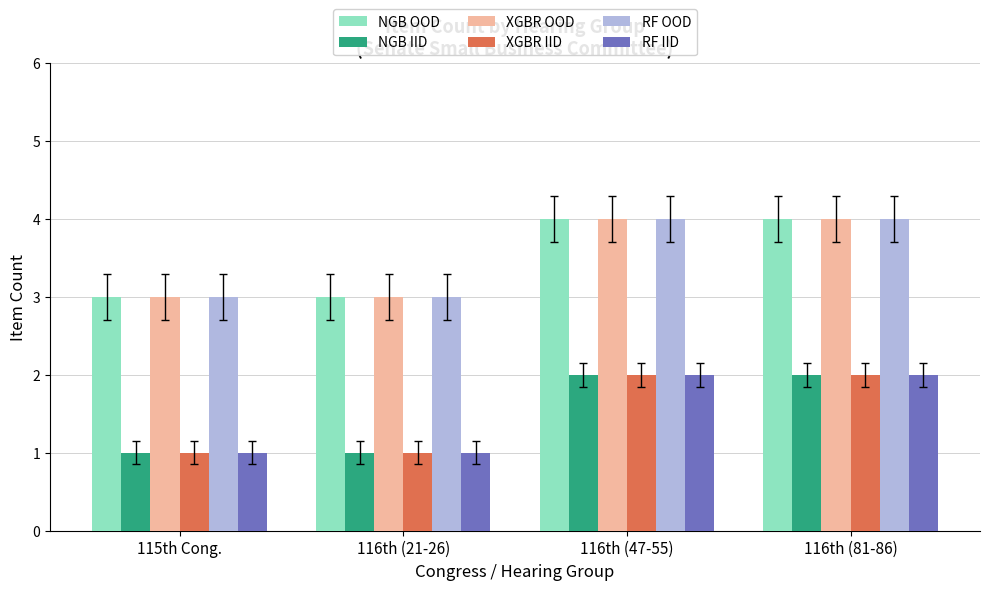

What is the approximate value of XGBR IID at 116th (21-26)?

1